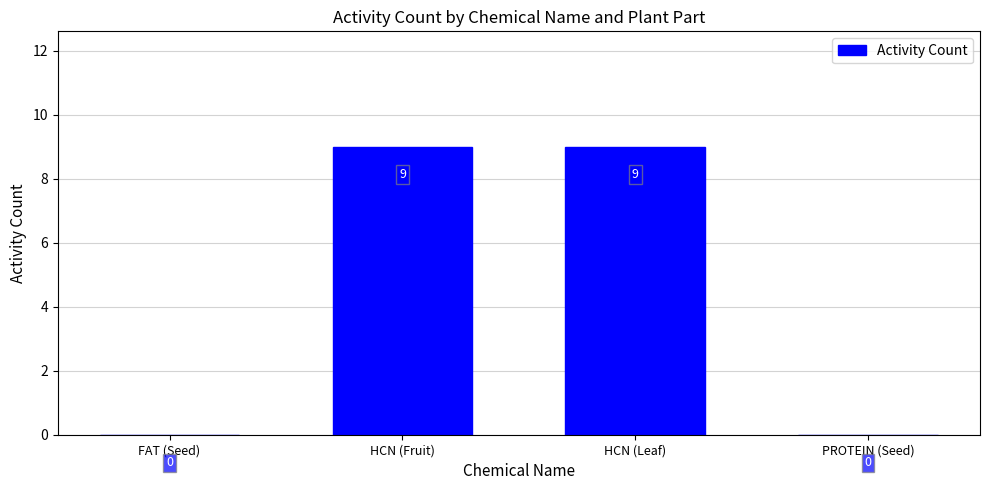

Approximately how many times larger is the value at HCN (Leaf) compared to HCN (Fruit)?

1.0